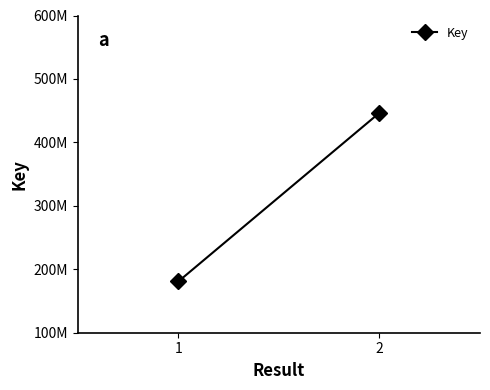

What is the value of the 2nd point from the left?

446584926